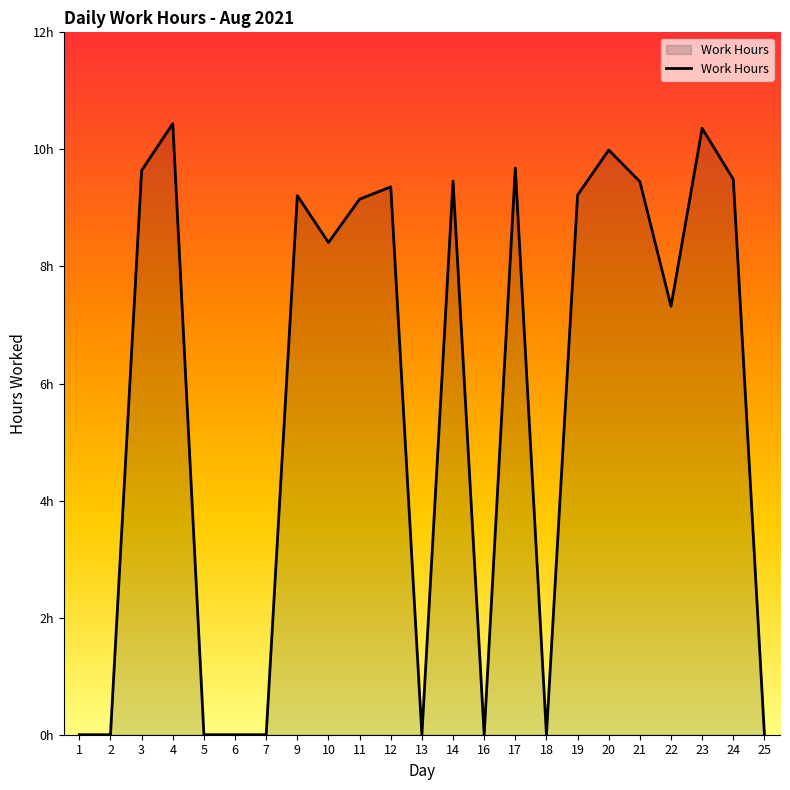

What is the difference between the second highest and second lowest values?

10.4